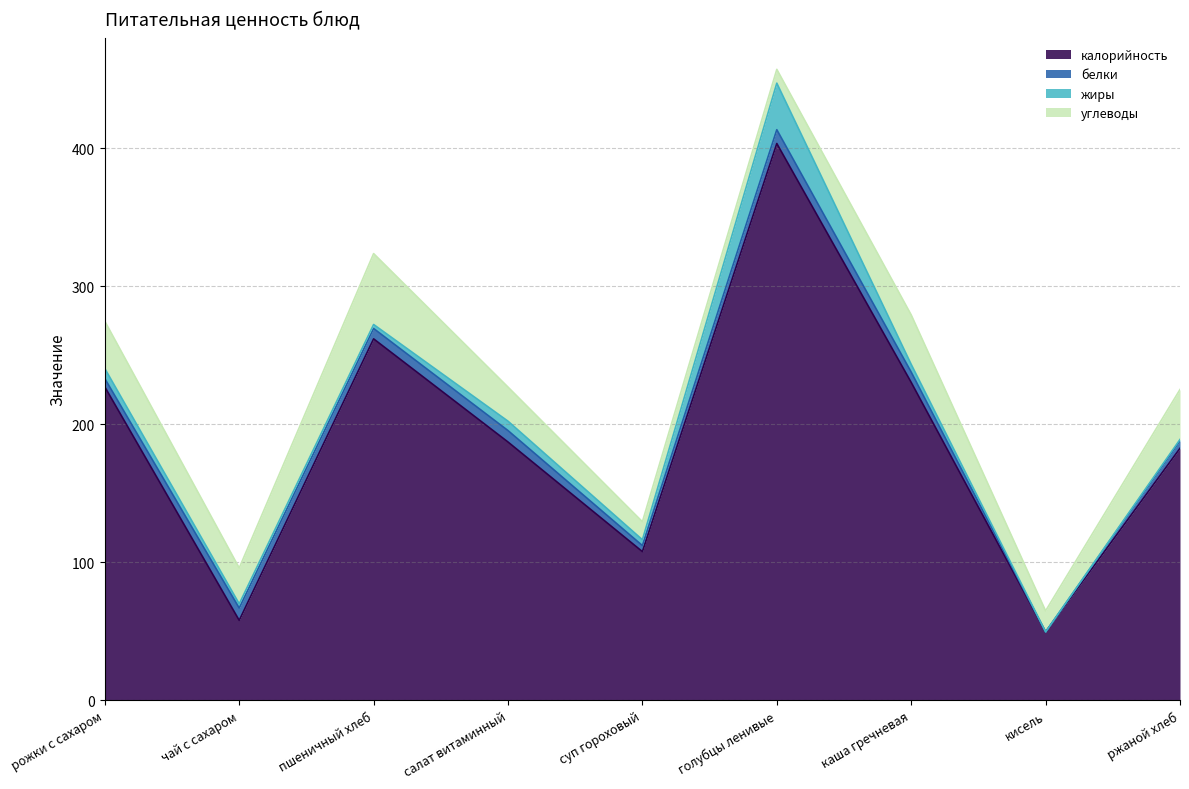

Reading left to right, transcribe all the data shown in this chart.

калорийность: рожки с сахаром=227.2	чай с сахаром=58.0	пшеничный хлеб=262.0	салат витаминный=187.2	суп гороховый=107.8	голубцы ленивые=403.6	каша гречневая=230.4	кисель=49.6	ржаной хлеб=182.7
белки: рожки с сахаром=6.0	чай с сахаром=8.9	пшеничный хлеб=7.5	салат витаминный=8.3	суп гороховый=4.4	голубцы ленивые=10.0	каша гречневая=7.5	кисель=0.0	ржаной хлеб=5.4
жиры: рожки с сахаром=7.3	чай с сахаром=3.1	пшеничный хлеб=2.9	салат витаминный=6.8	суп гороховый=4.2	голубцы ленивые=33.7	каша гречневая=5.6	кисель=0.0	ржаной хлеб=1.0
углеводы: рожки с сахаром=34.3	чай с сахаром=26.0	пшеничный хлеб=51.4	салат витаминный=24.7	суп гороховый=13.1	голубцы ленивые=10.0	каша гречневая=35.8	кисель=15.3	ржаной хлеб=36.2